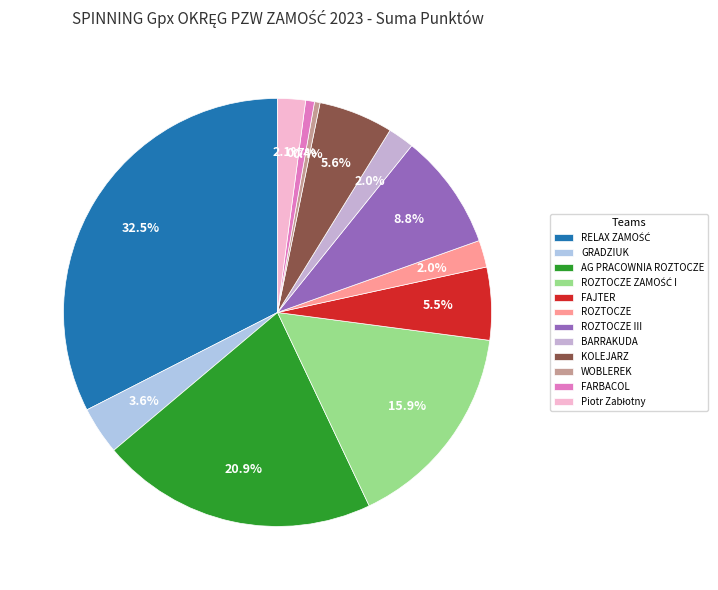

Does BARRAKUDA account for over 50% of the chart?

No